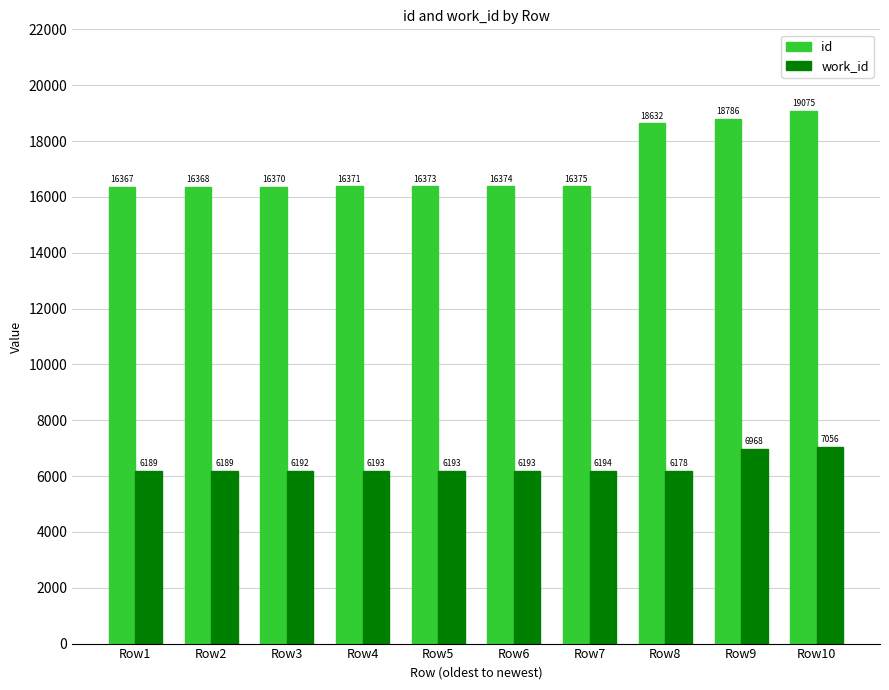

Read the id value at Row1, to the nearest 50.

16350